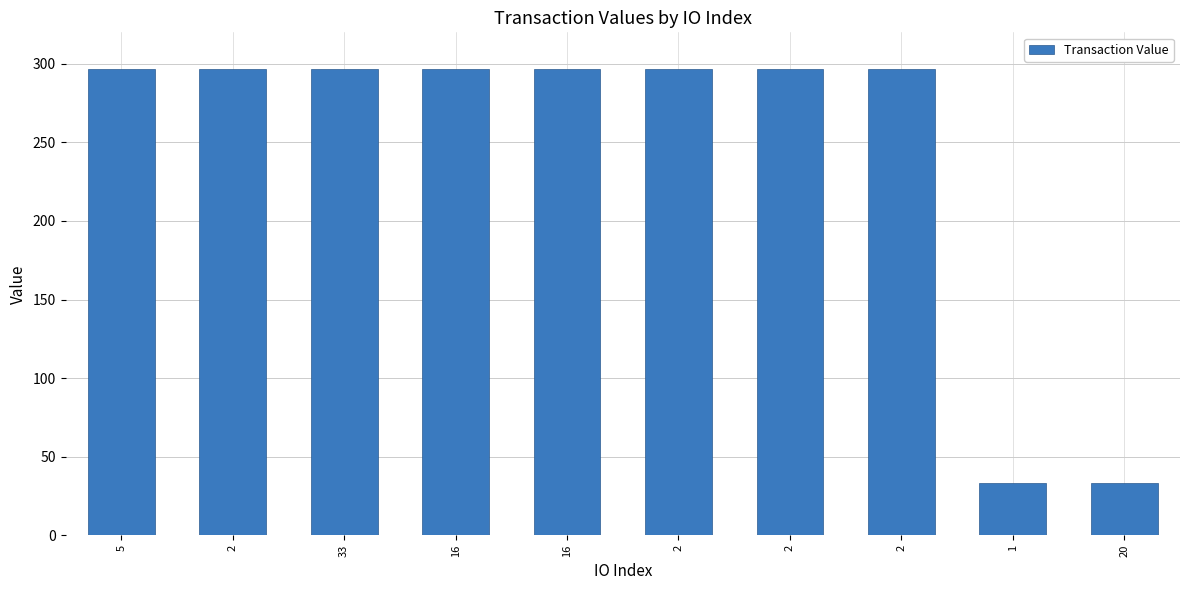

What is the ratio of the value at 33 to the value at 2?

1.0